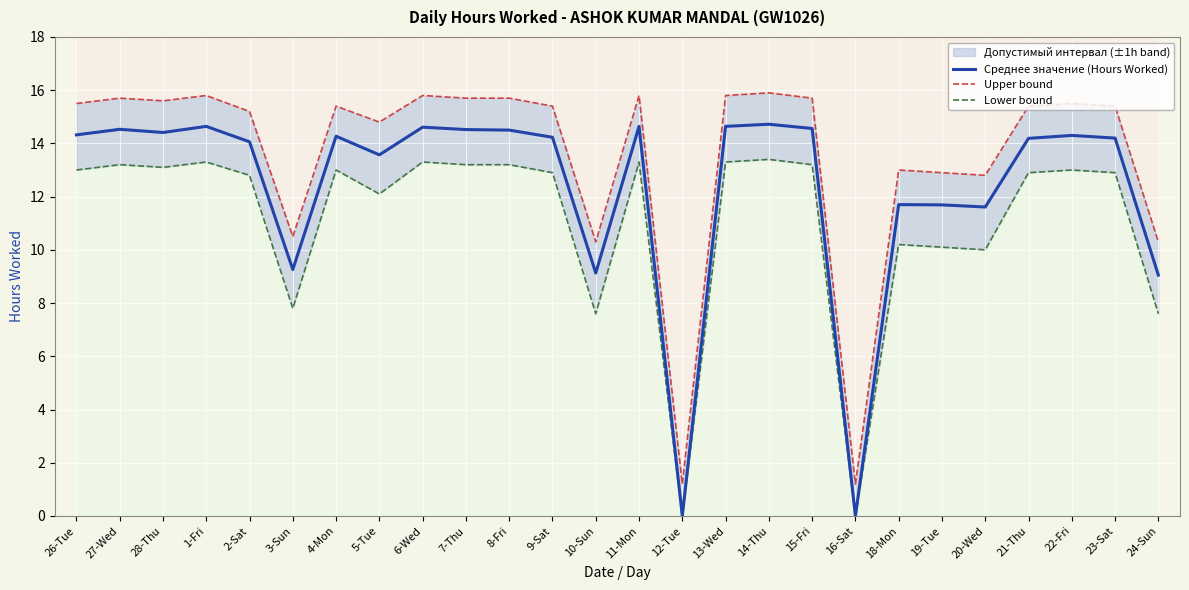

What is the value of the Lower bound point at the 17th from the left?

13.4